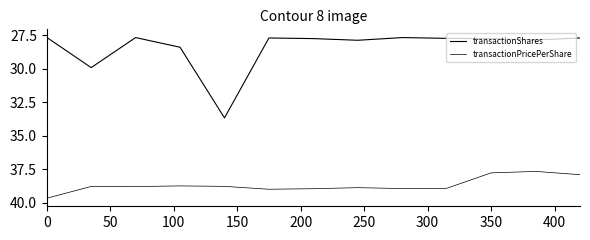

Where is the first local maximum for transactionPricePerShare?

100